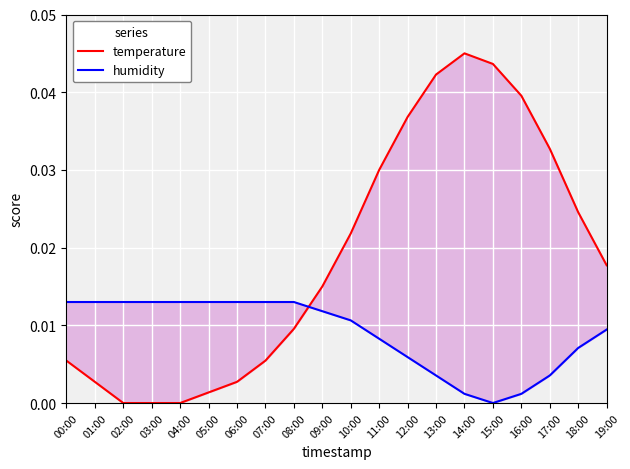

Rank the series at 10:00 from highest to lowest value.

temperature, humidity